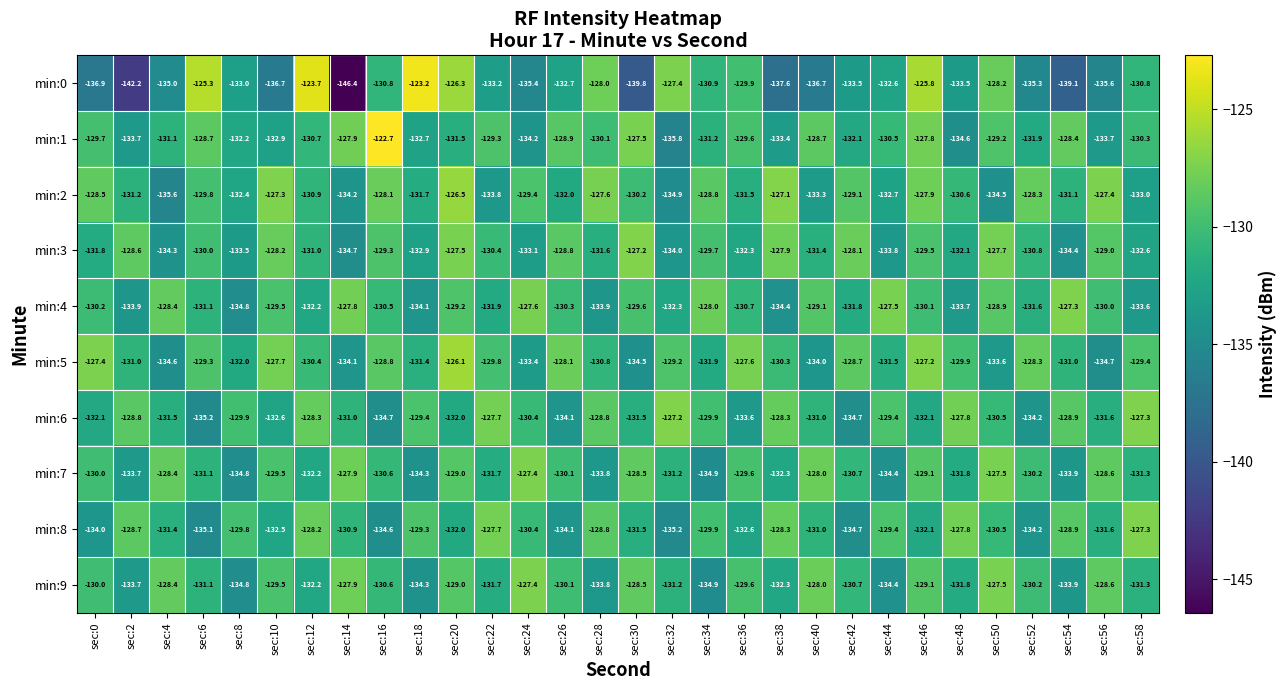

Which category has the highest value across all series?

sec:16